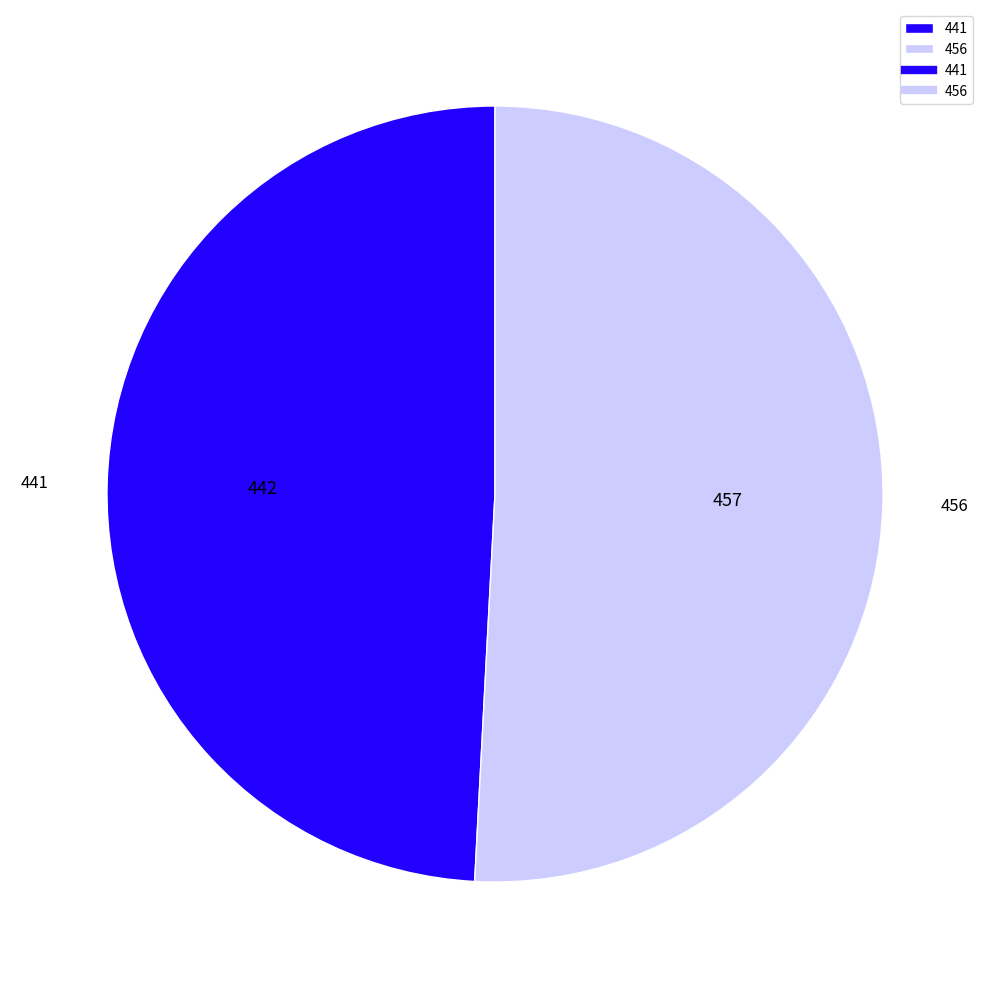

Which slice is the smallest?

441